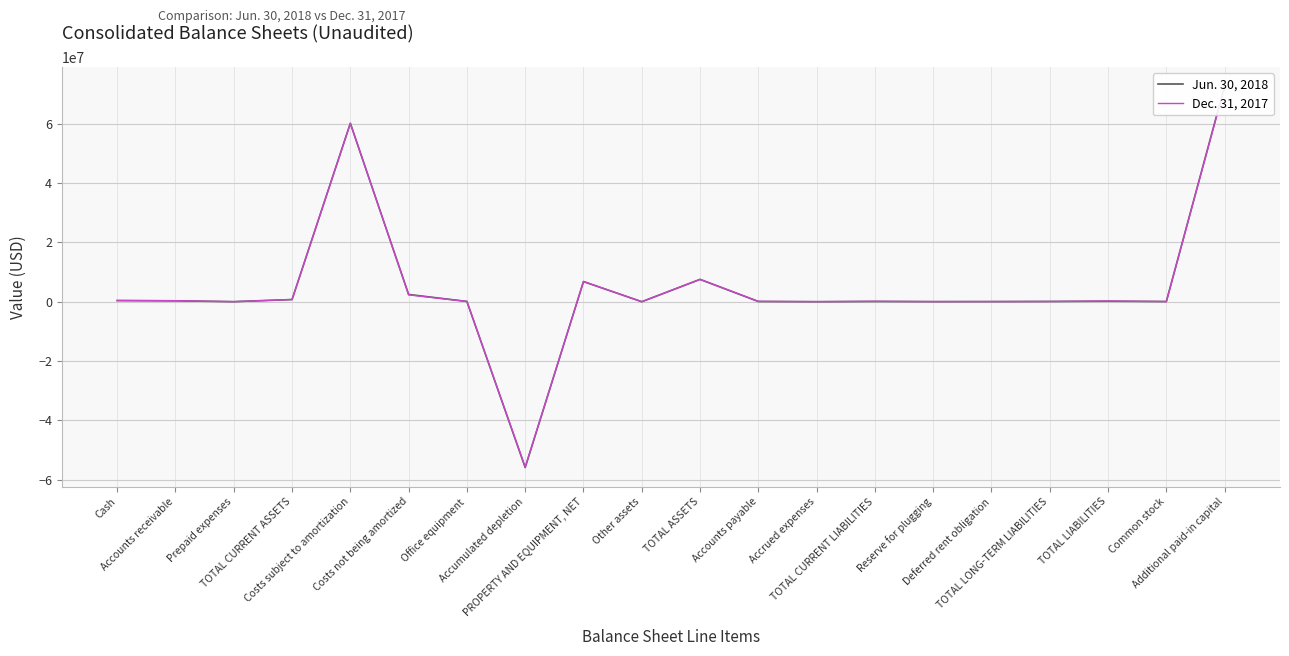

Which series has the largest total across all categories?

Dec. 31, 2017